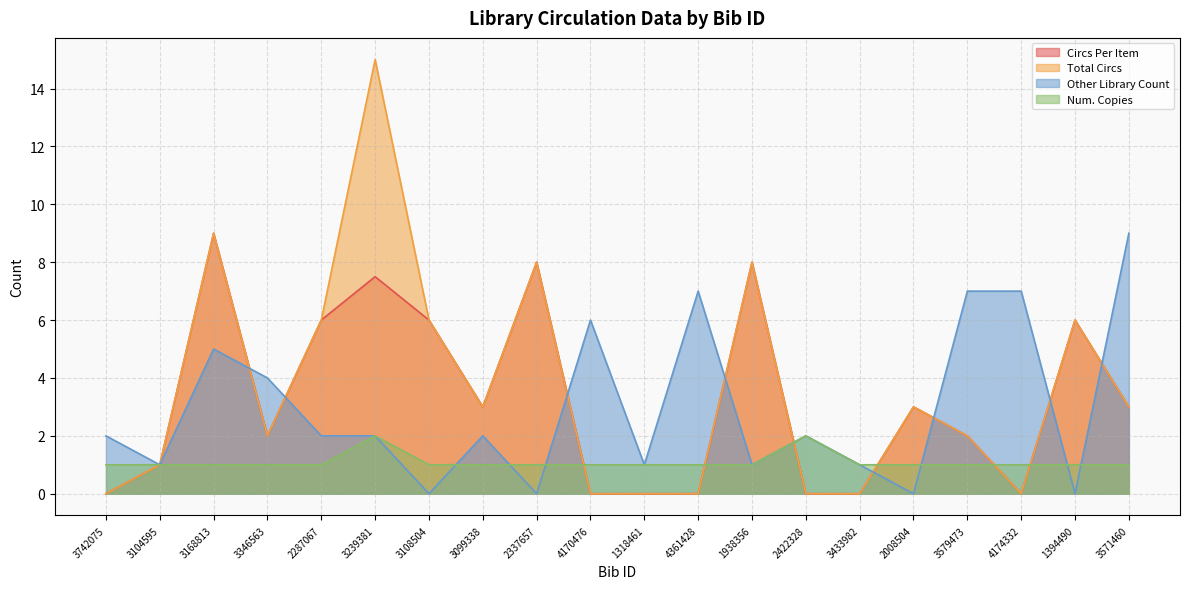

Between 2008504 and 1394490, which is larger?

1394490